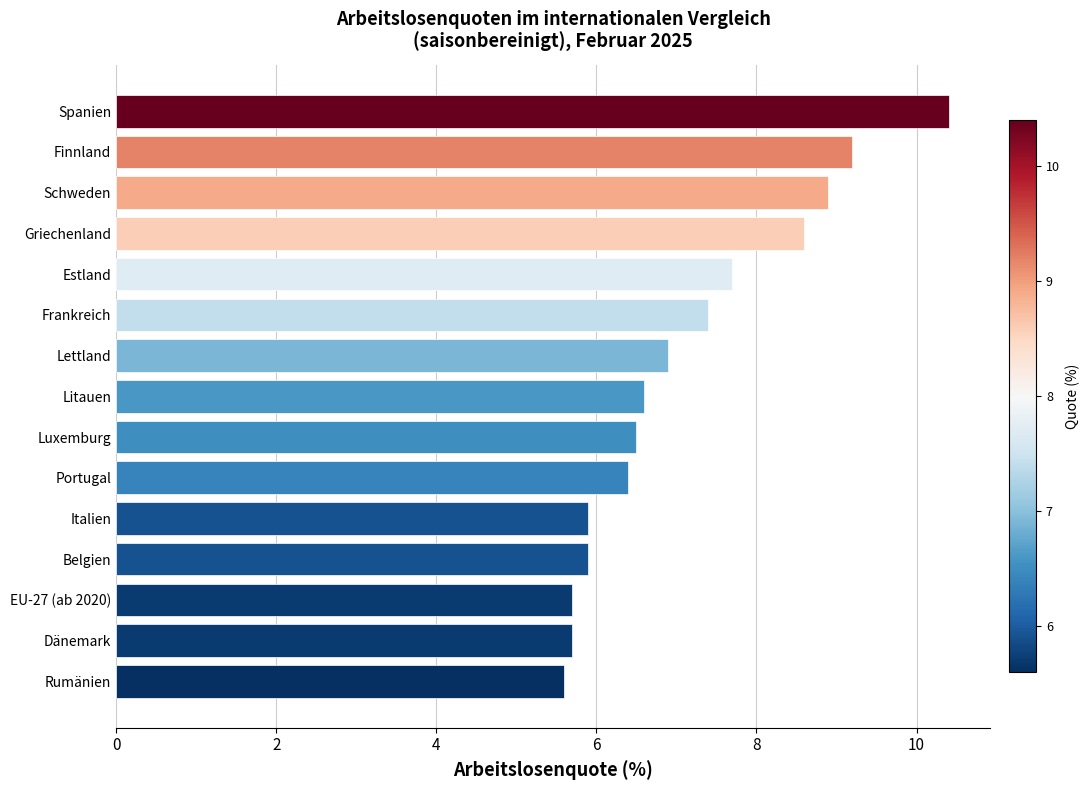

Reading bottom to top, extract all data points from this chart.

5.6	5.7	5.7	5.9	5.9	6.4	6.5	6.6	6.9	7.4	7.7	8.6	8.9	9.2	10.4